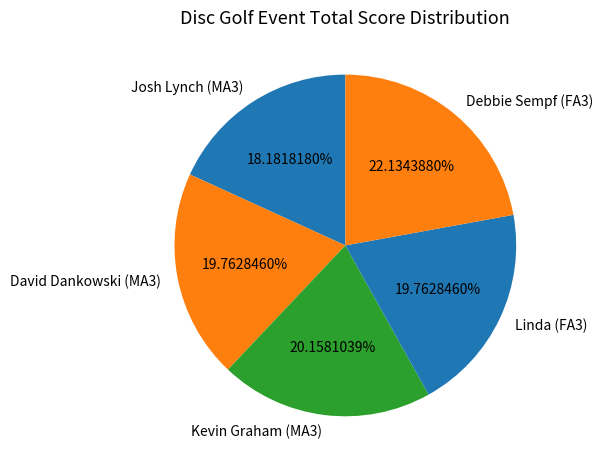

What is the ratio of the value at David Dankowski (MA3) to the value at Debbie Sempf (FA3)?

0.9